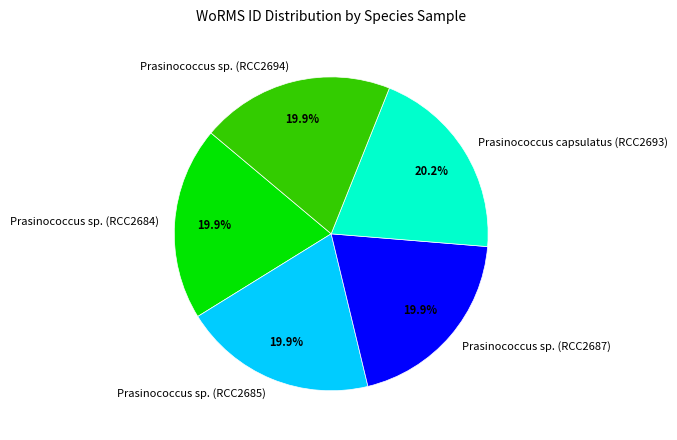

Is there a majority slice in this chart?

No